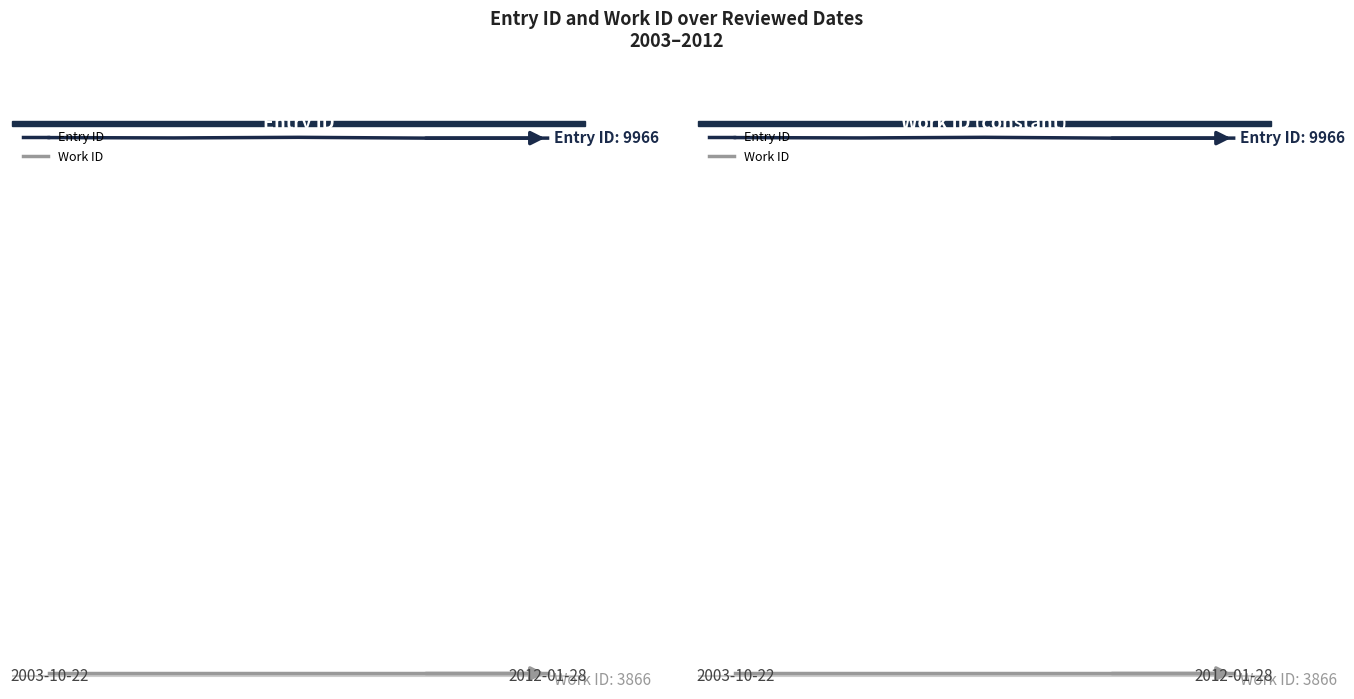

How many data points does each series have?

5